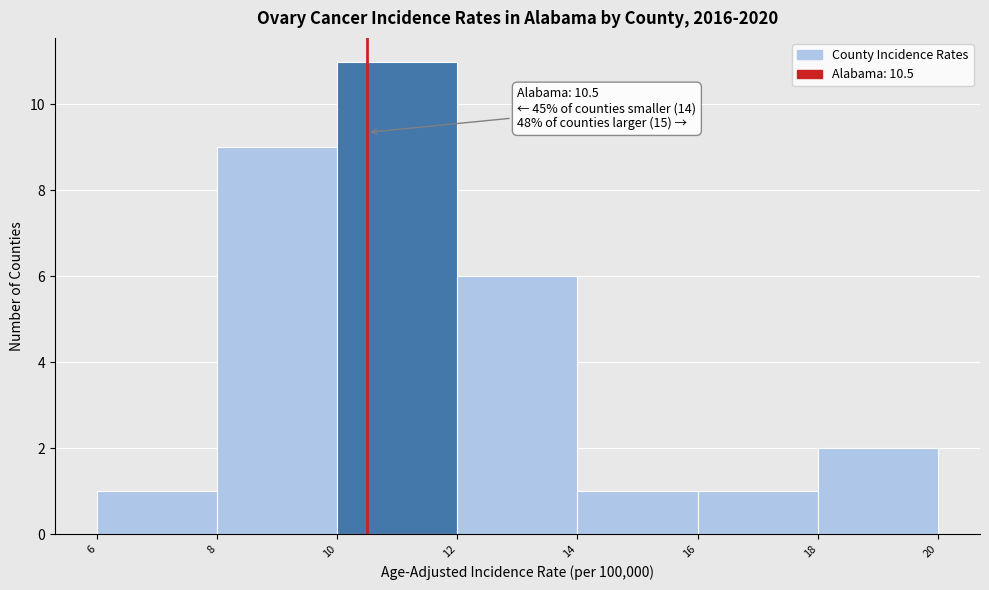

Over which range of the x-axis is the bar tallest?

10 to 12